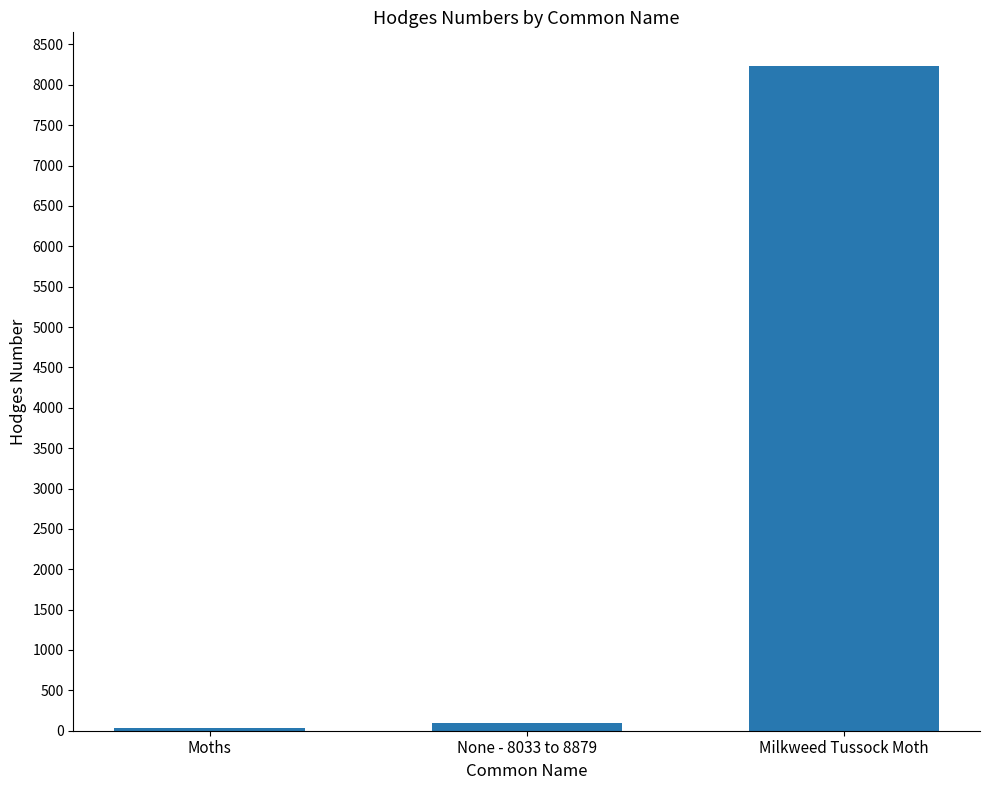

What is the greatest value displayed?

8238.0